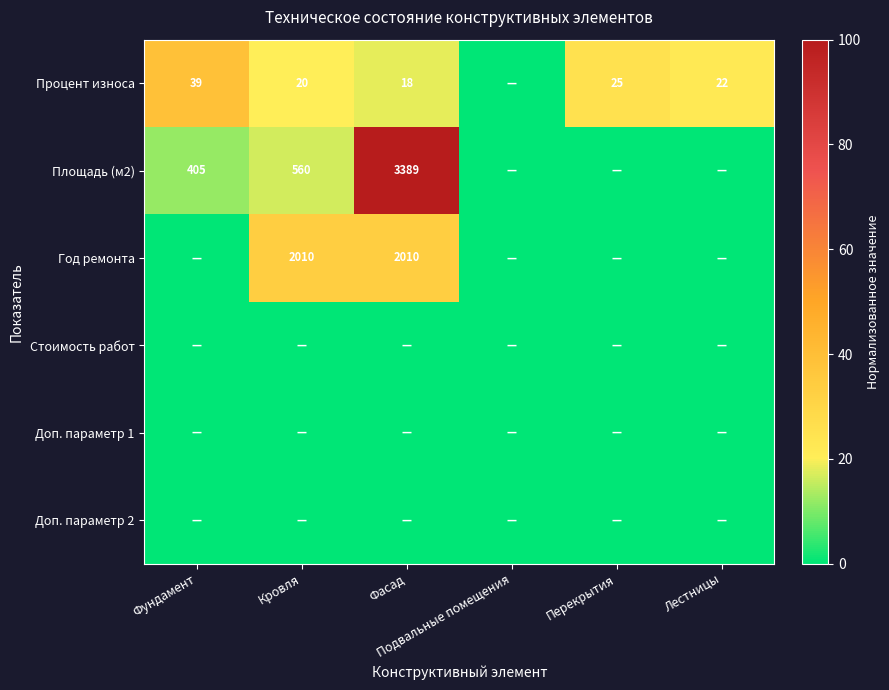

Which series changed the most between Фасад and Подвальные помещения?

Площадь (м2)